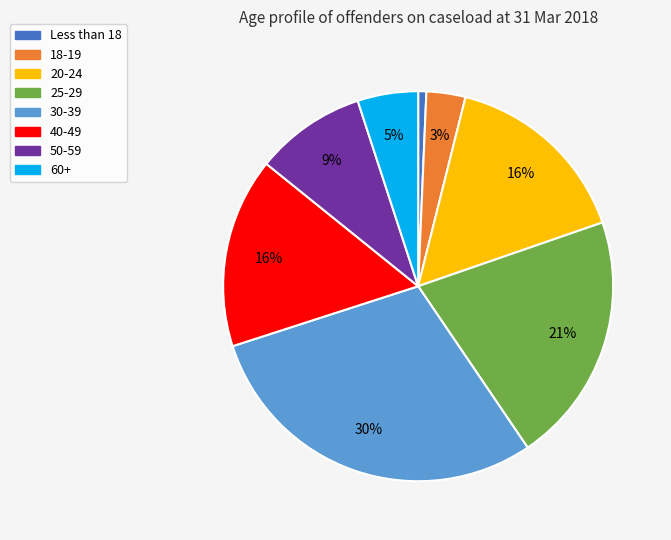

To the nearest percent, what is the difference between the largest and smallest slice percentages?

29%